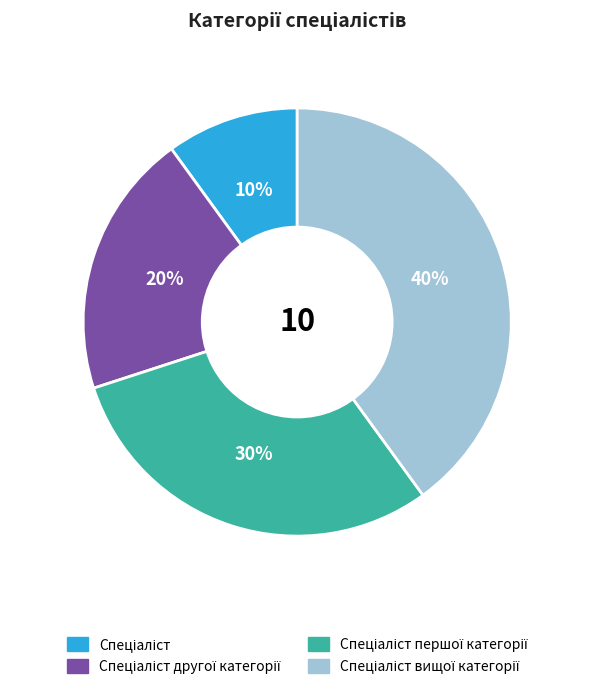

To the nearest percent, what is the difference between the largest and smallest slice percentages?

30%